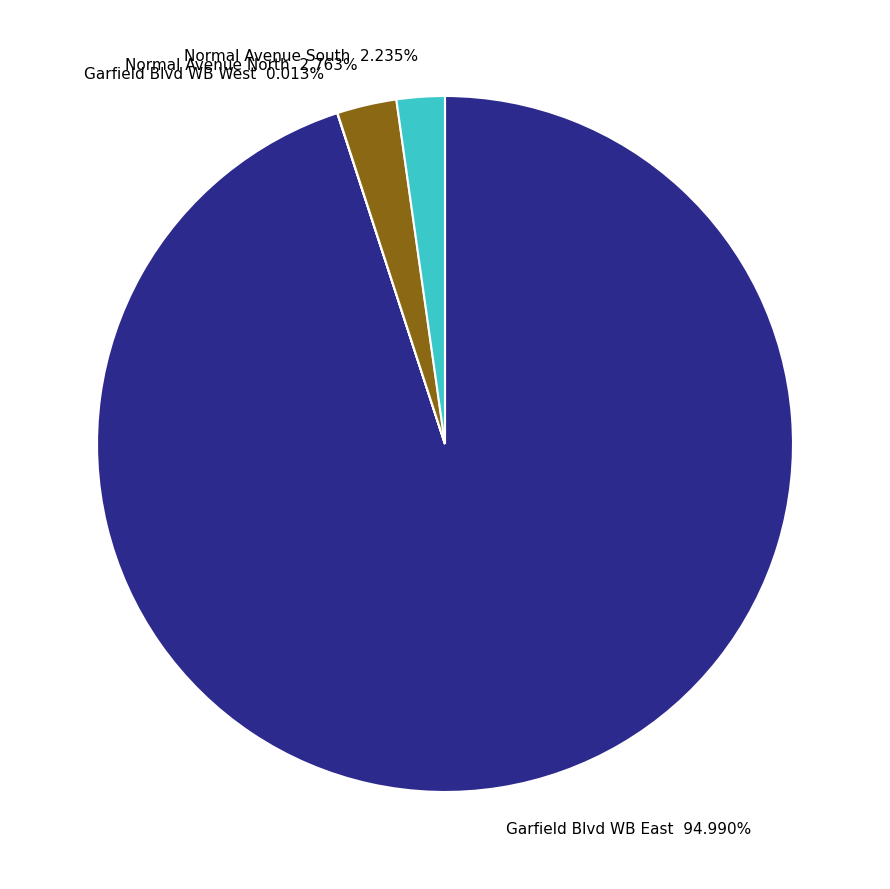

Is the sum of Normal Avenue North 2.763% and Normal Avenue South 2.235% greater than half?

No